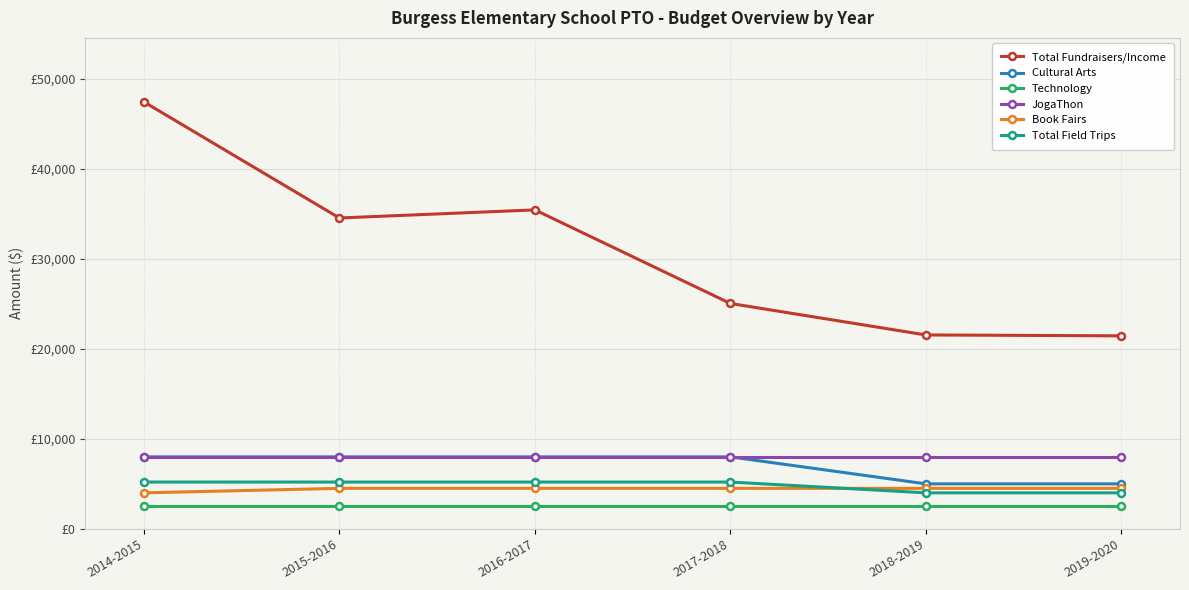

Reading left to right, extract all data points from this chart.

Total Fundraisers/Income: 2014-2015=47450	2015-2016=34550	2016-2017=35450	2017-2018=25050	2018-2019=21550	2019-2020=21450
Cultural Arts: 2014-2015=8000	2015-2016=8000	2016-2017=8000	2017-2018=8000	2018-2019=5000	2019-2020=5000
Technology: 2014-2015=2500	2015-2016=2500	2016-2017=2500	2017-2018=2500	2018-2019=2500	2019-2020=2500
JogaThon: 2014-2015=8000	2015-2016=8000	2016-2017=8000	2017-2018=8000	2018-2019=8000	2019-2020=8000
Book Fairs: 2014-2015=4000	2015-2016=4500	2016-2017=4500	2017-2018=4500	2018-2019=4500	2019-2020=4500
Total Field Trips: 2014-2015=5200	2015-2016=5200	2016-2017=5200	2017-2018=5200	2018-2019=4000	2019-2020=4000